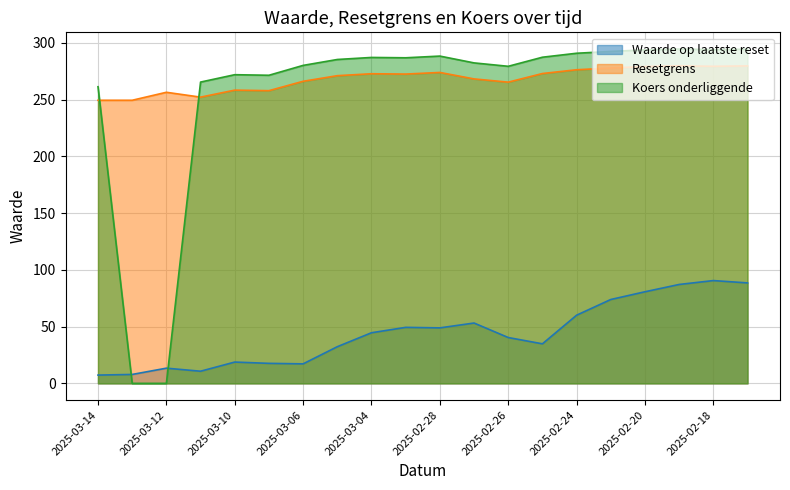

What is the sum of the Resetgrens values at 2025-02-19 and 2025-02-17?

559.6